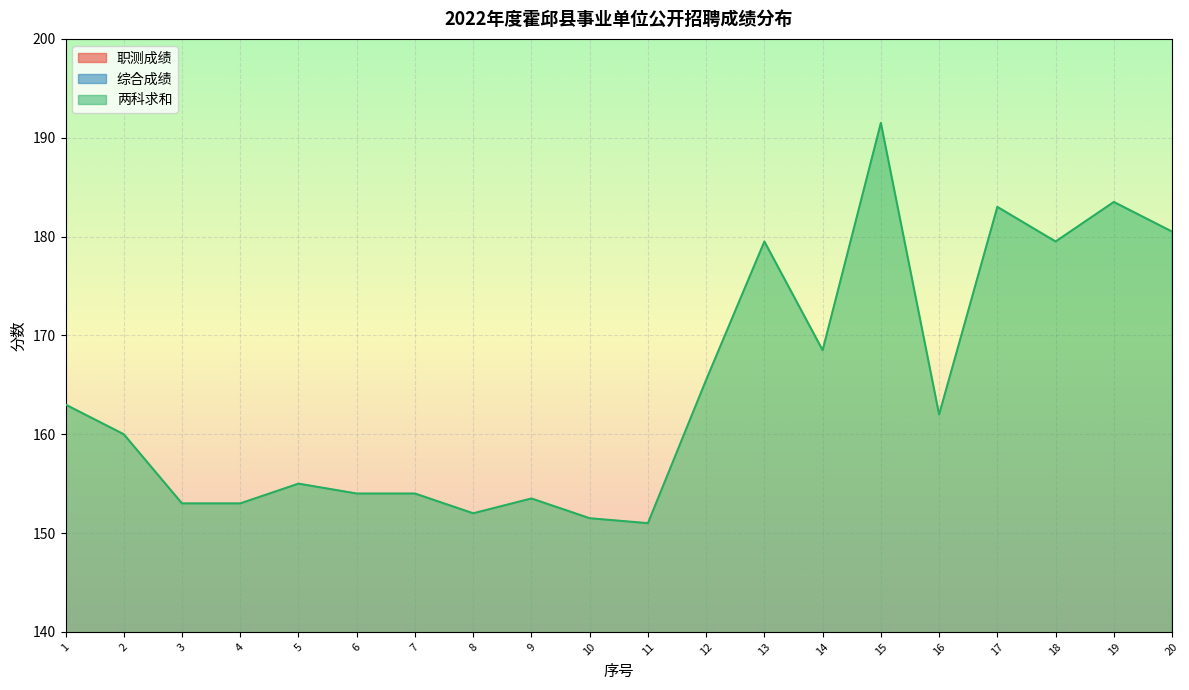

Is it true that 两科求和 equals 98.9 at 2?

False